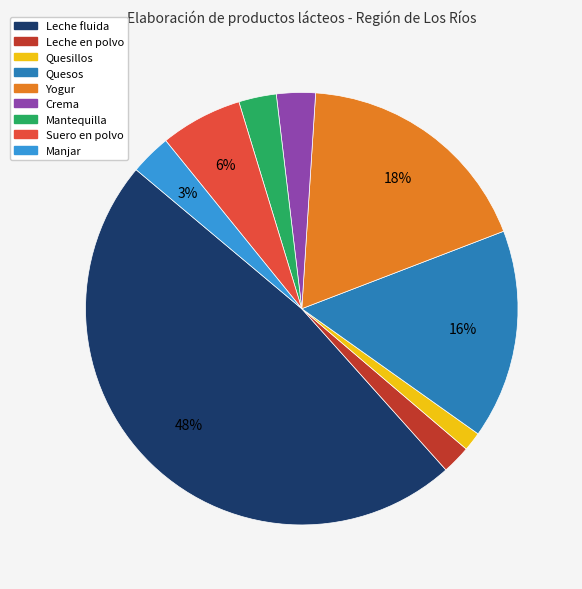

Does Quesillos account for over 50% of the chart?

No